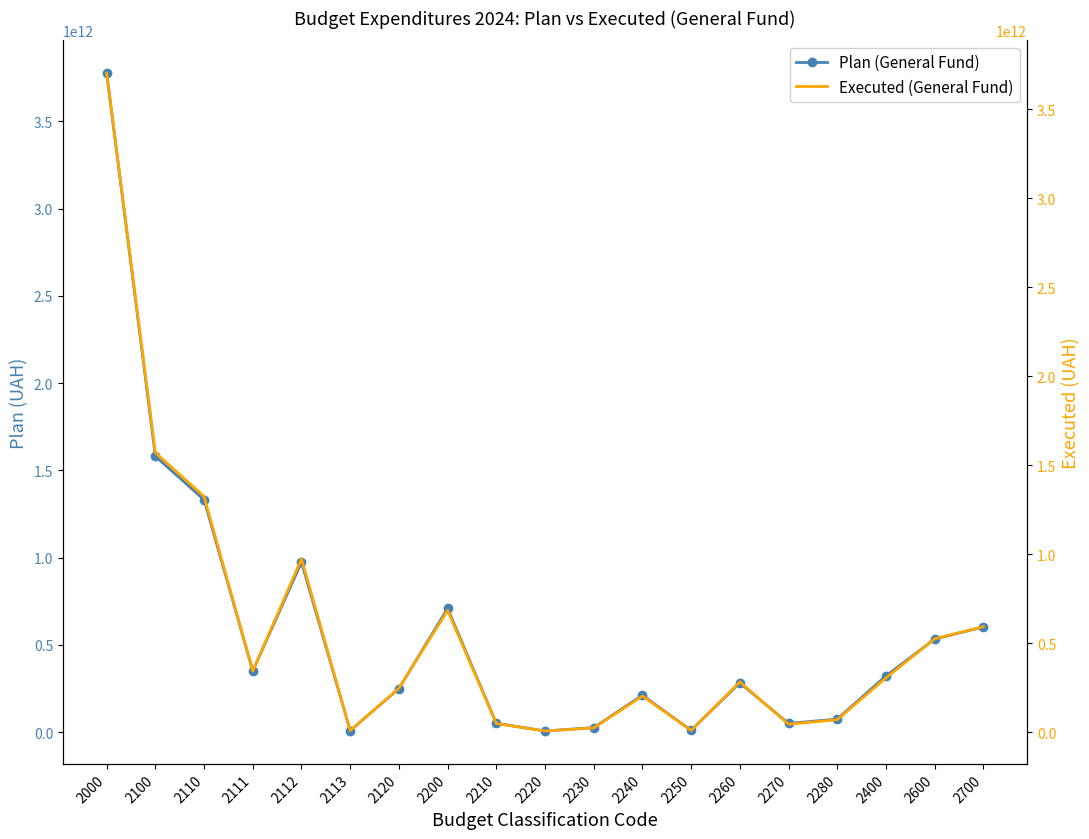

Where does the Executed (General Fund) series first go above 281680779118?

2000